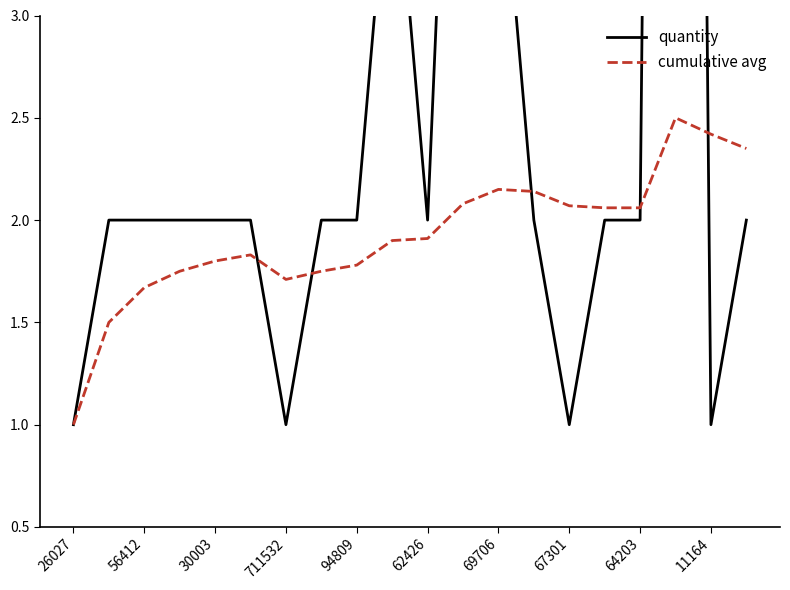

What is the difference between the maximum and second lowest values in the cumulative avg series?

1.0